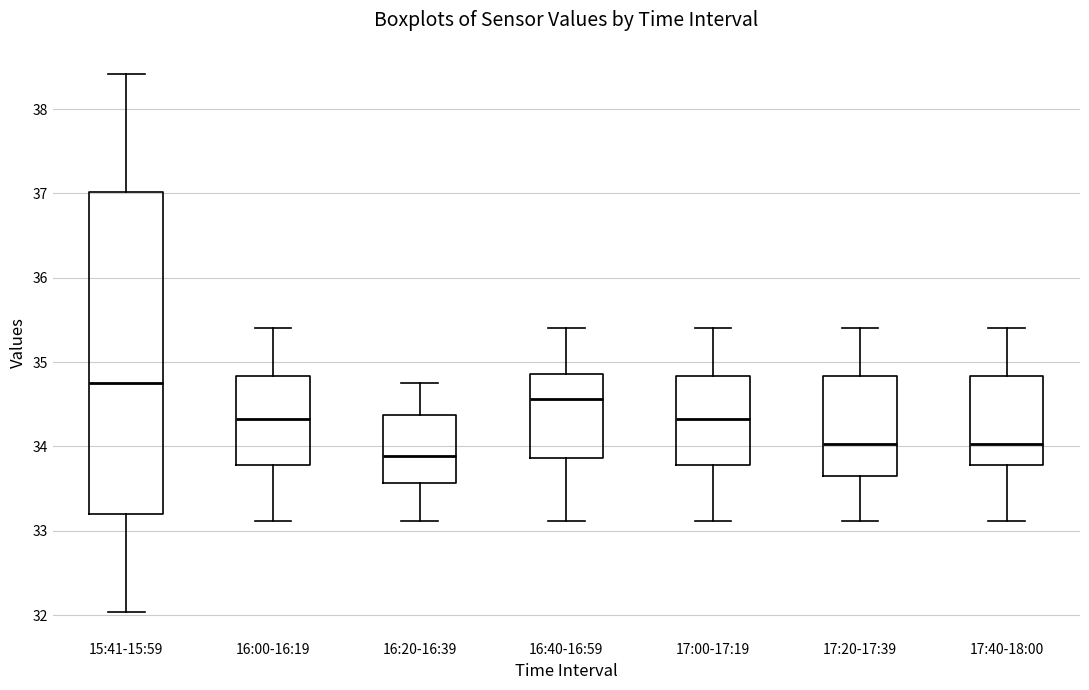

Reading left to right, read every box against the y-axis: the position of its median line, the range the box covers, and the ends of its whiskers. The values are not printed on the chart, so give them approximately, as read against the axis.

15:41-15:59: median 34.8, box 33.2 to 37.0, whiskers 32.0 to 38.4
16:00-16:19: median 34.3, box 33.8 to 34.8, whiskers 33.1 to 35.4
16:20-16:39: median 33.9, box 33.6 to 34.4, whiskers 33.1 to 34.8
16:40-16:59: median 34.6, box 33.9 to 34.9, whiskers 33.1 to 35.4
17:00-17:19: median 34.3, box 33.8 to 34.8, whiskers 33.1 to 35.4
17:20-17:39: median 34.0, box 33.6 to 34.8, whiskers 33.1 to 35.4
17:40-18:00: median 34.0, box 33.8 to 34.8, whiskers 33.1 to 35.4